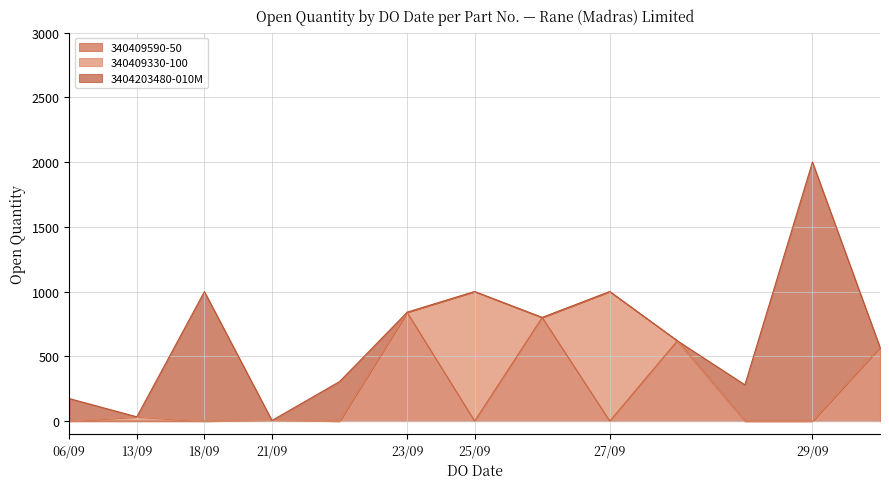

At 21/09/2021, list the series in order from largest to smallest.

340409590-50, 340409330-100, 3404203480-010M